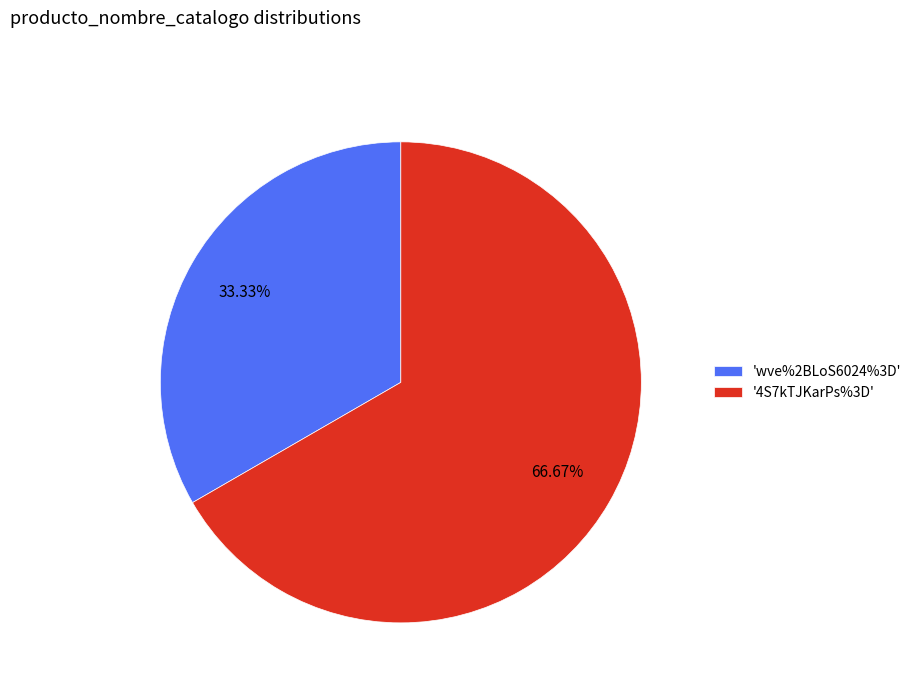

How many segments does this pie chart have?

2